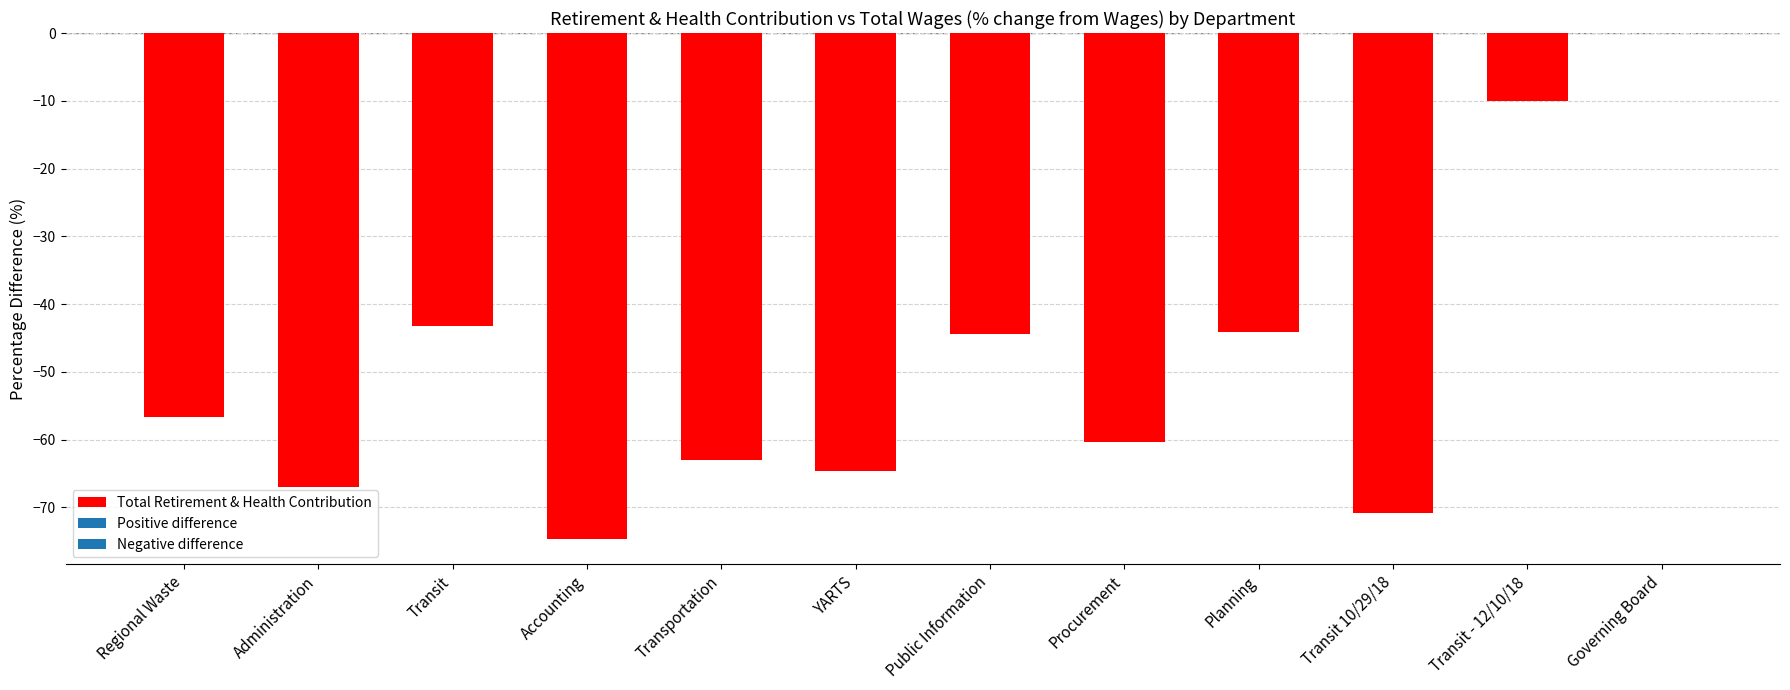

What is the sum of the values at Governing Board and Transit?

-43.2